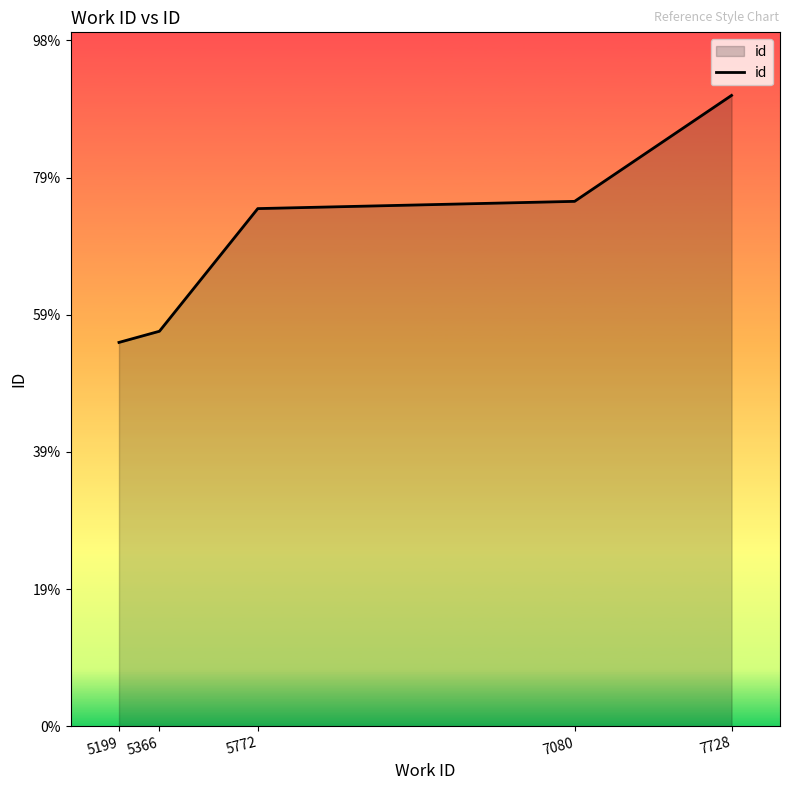

Does the chart have visible grid lines?

No